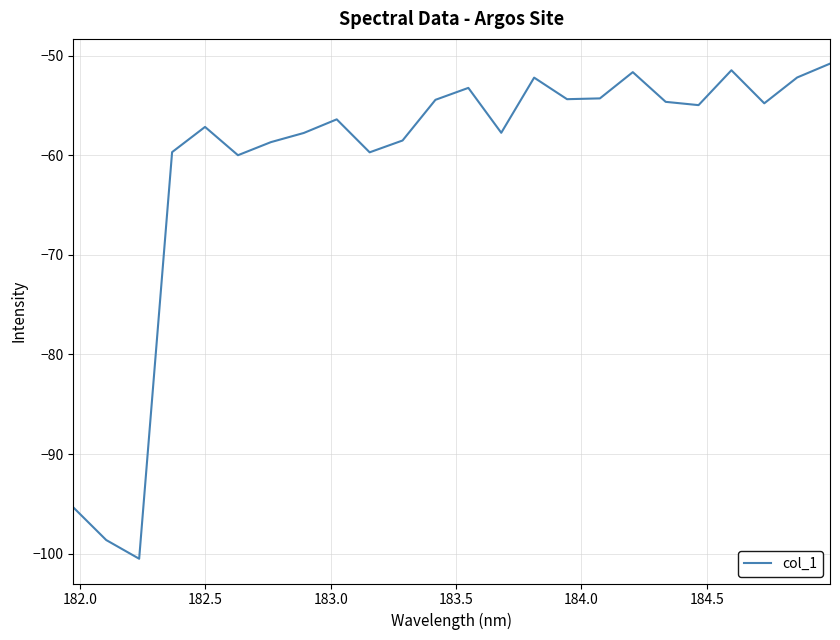

True or false: there are more than 1 points higher than both neighbors.

True